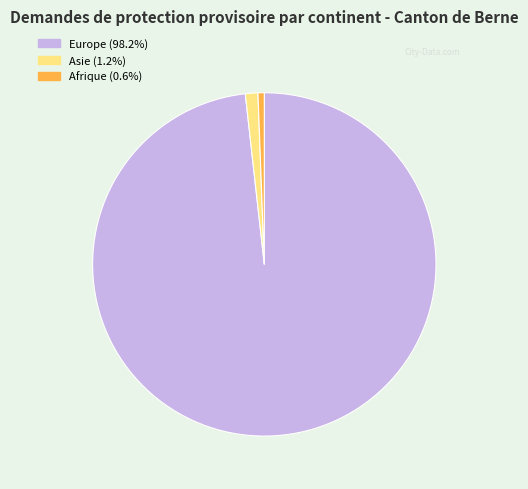

Is there any slice that represents more than half of the pie?

Yes